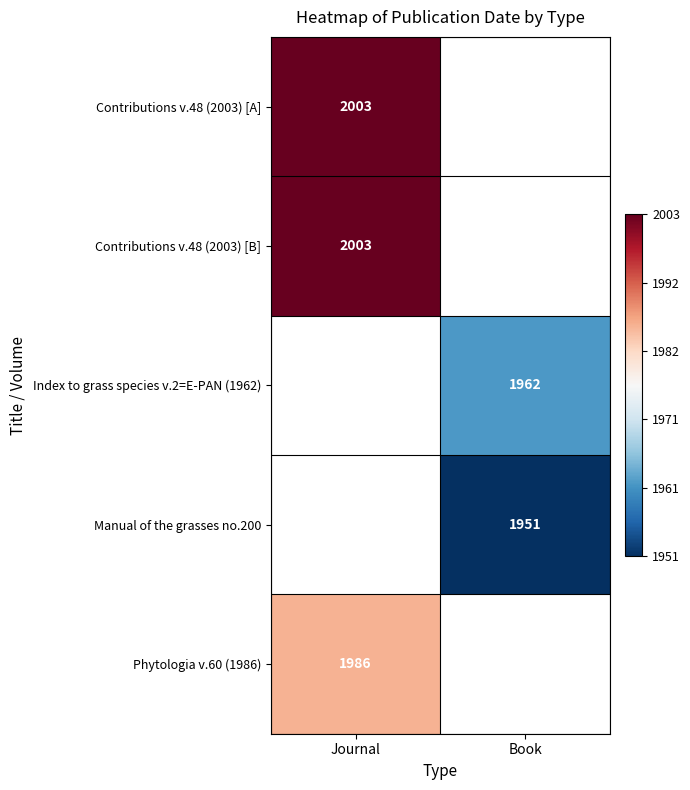

At which label is Phytologia v.60 (1986) closest to 0?

Journal